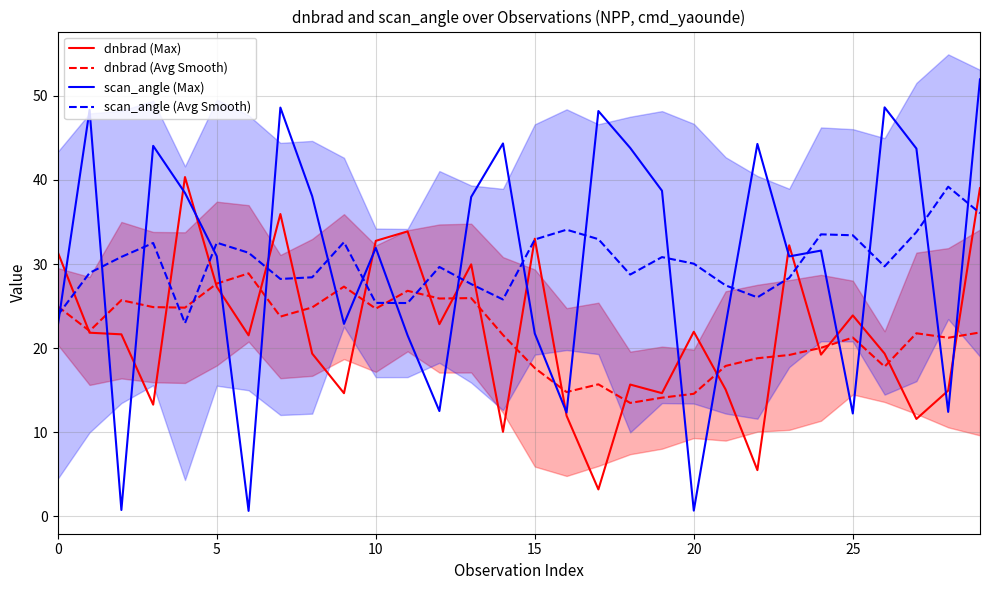

The value of dnbrad (Avg Smooth) at 5 is 27.7. True or false?

True